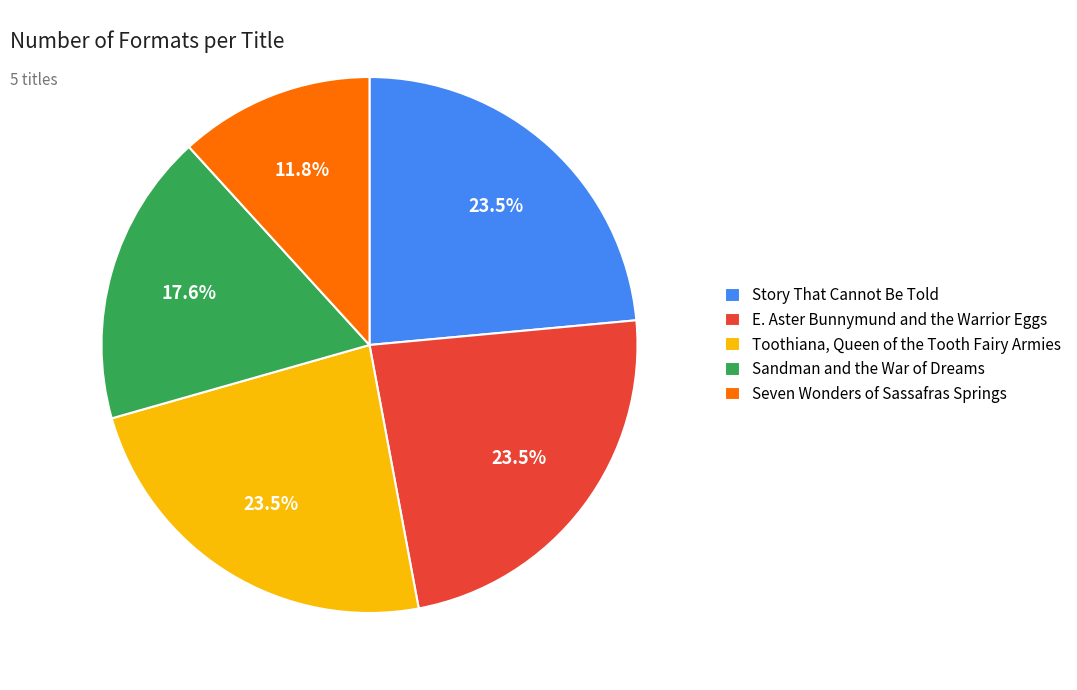

Count the number of slices in the pie.

5